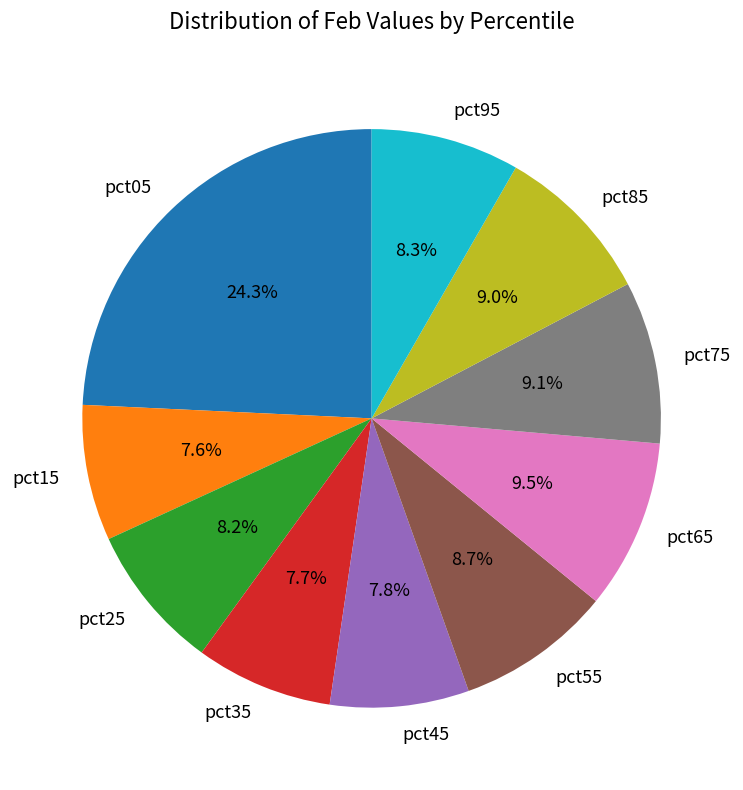

What is the total percentage of pct75 and pct55?

17.8%